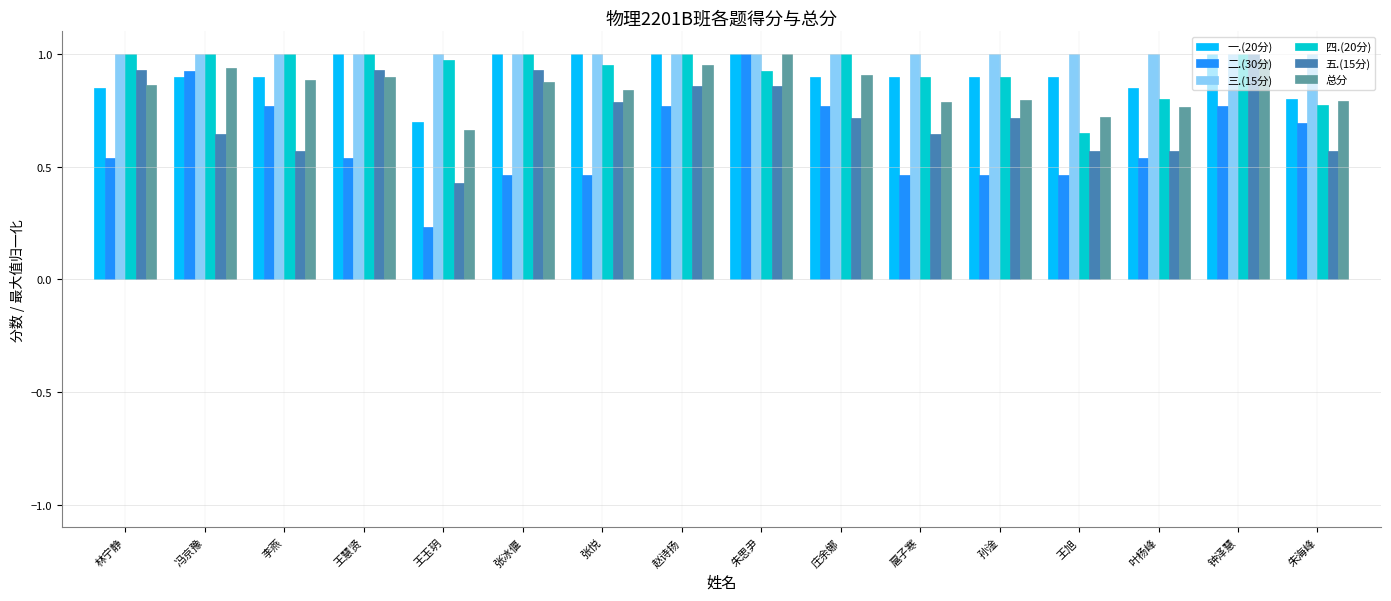

What is the total value across all series at 王玉玥?

4.0